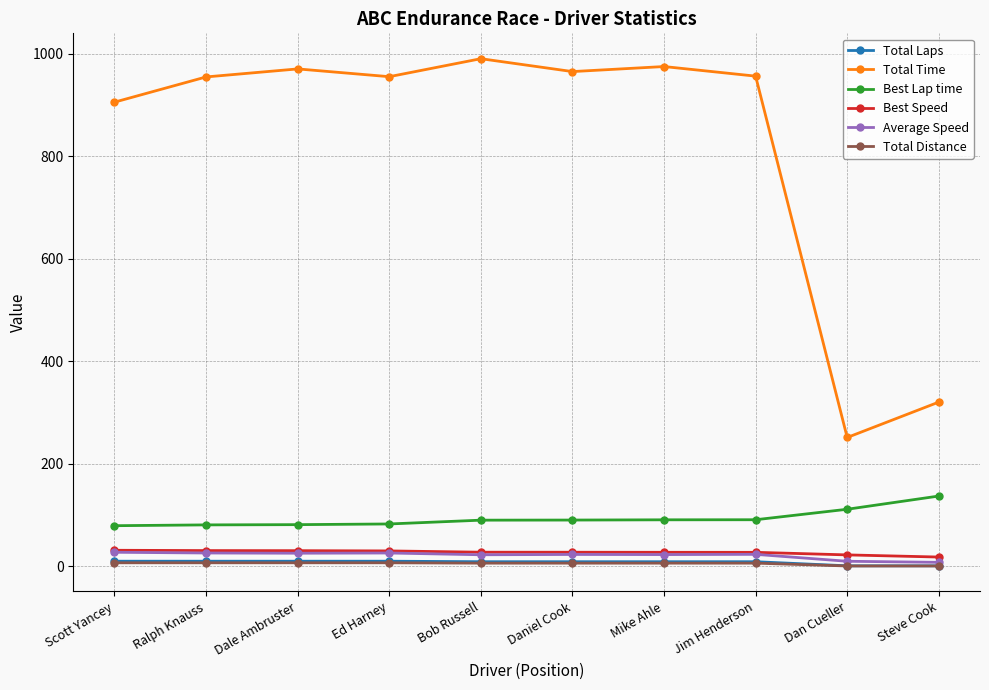

What is the average value of the Best Lap time series?

93.5